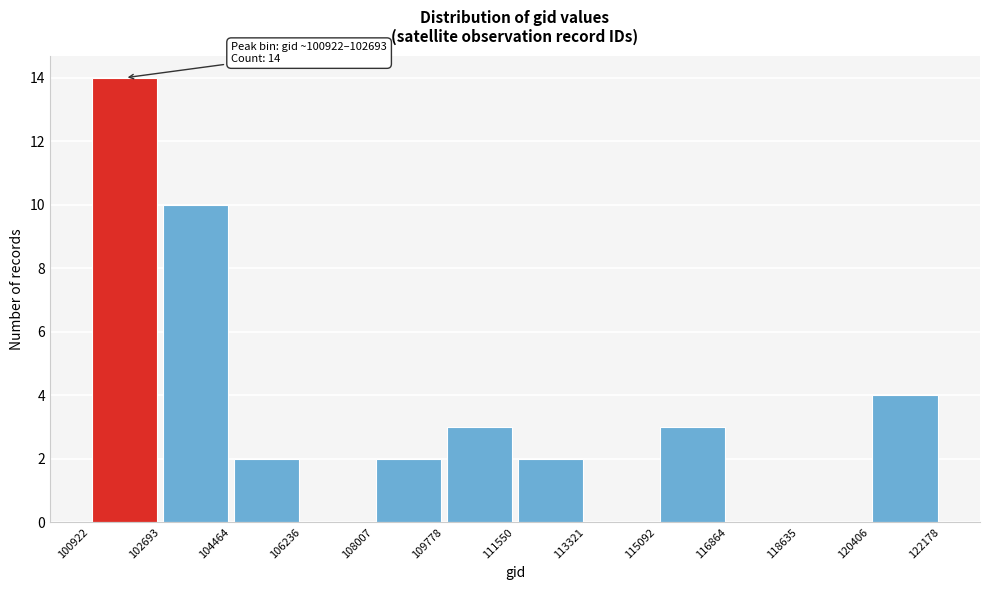

Over which range of the x-axis is the bar tallest?

100922 to 102693